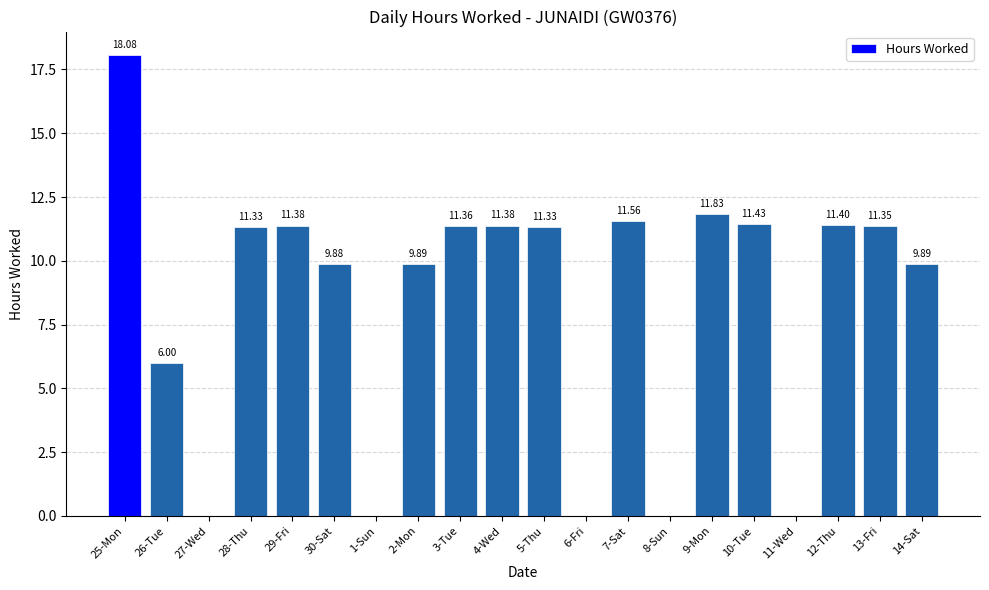

What is the change in value from 25-Mon to 3-Tue?

-6.7